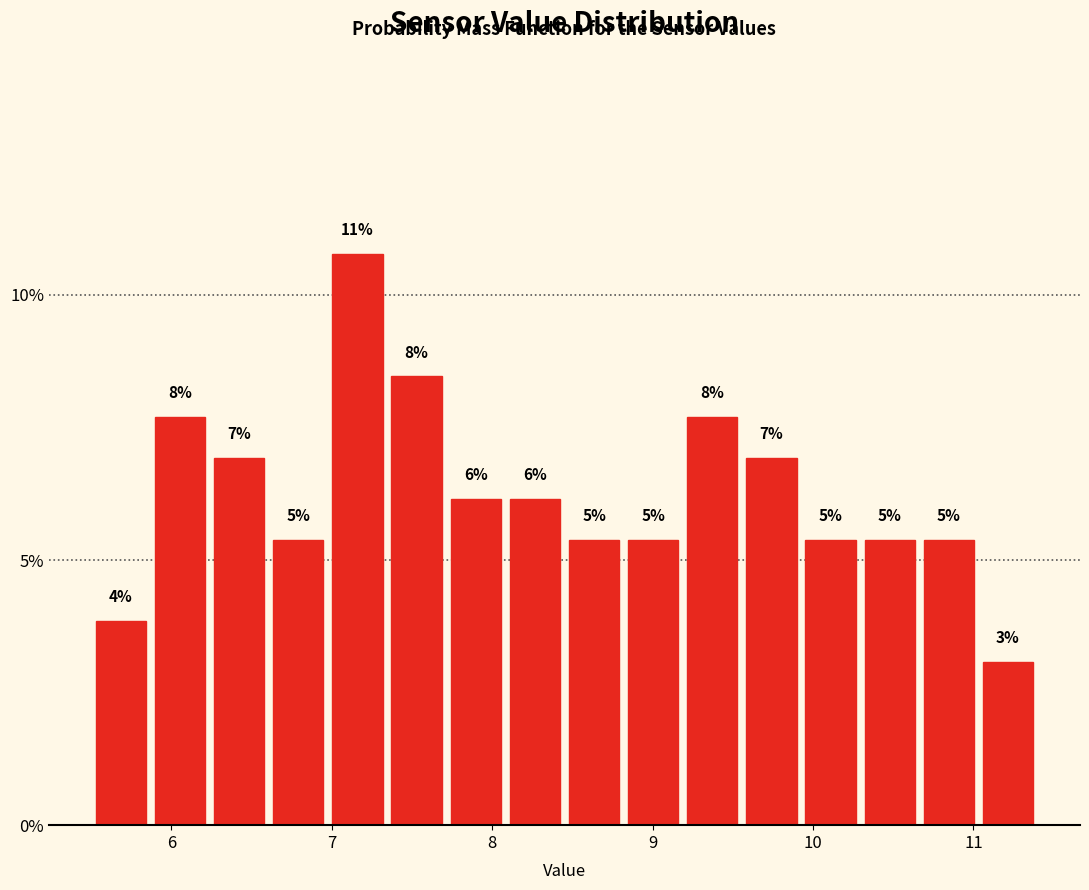

Read against the x-axis, roughly where is the centre of the tallest bar?

7.2